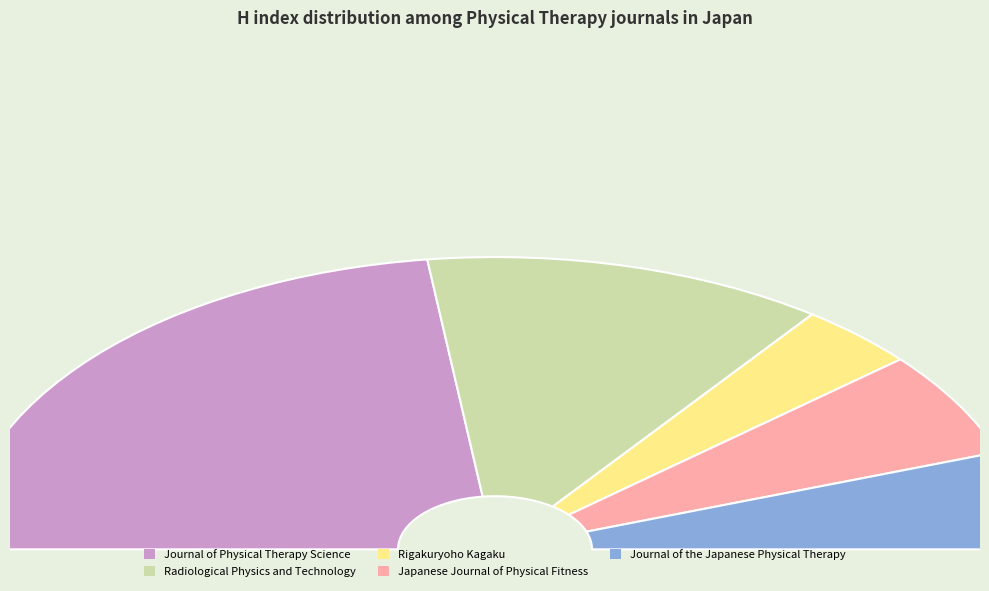

Which slice is the largest?

Journal of Physical Therapy Science